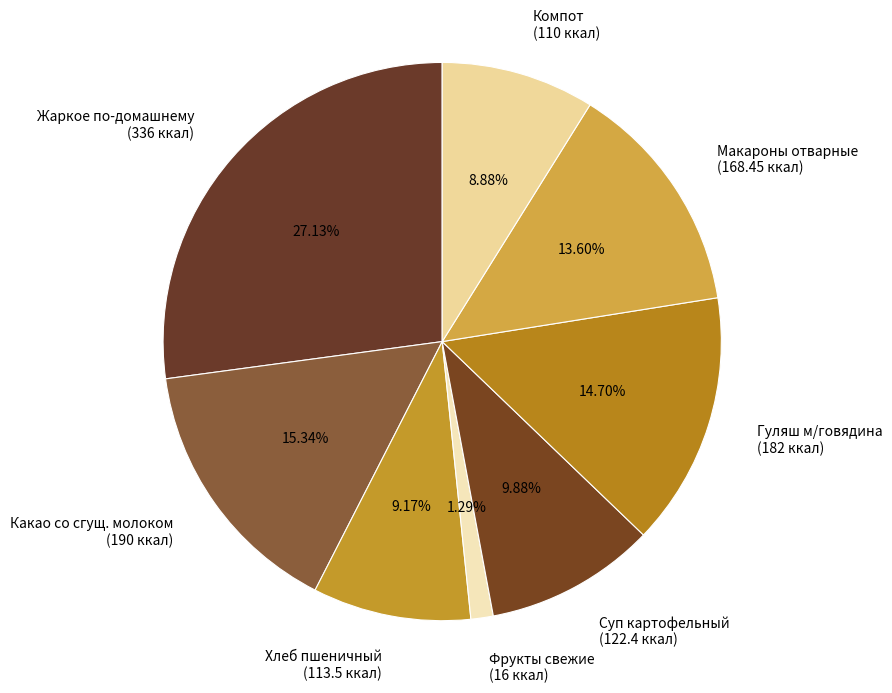

Is there any slice that represents more than half of the pie?

No